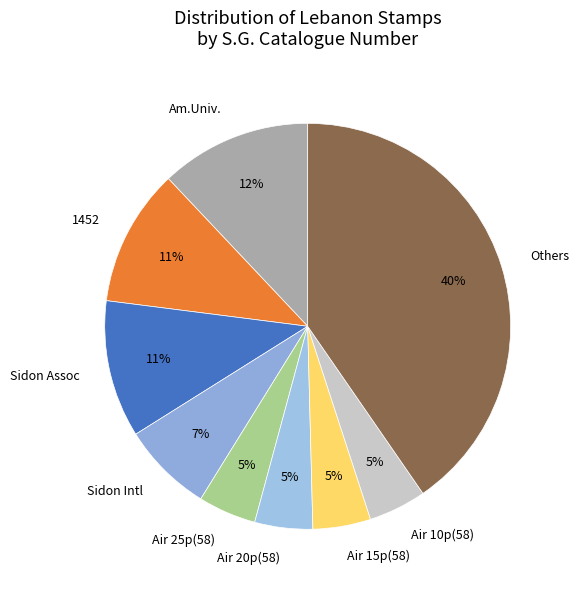

Which category has the biggest portion of the pie?

Others